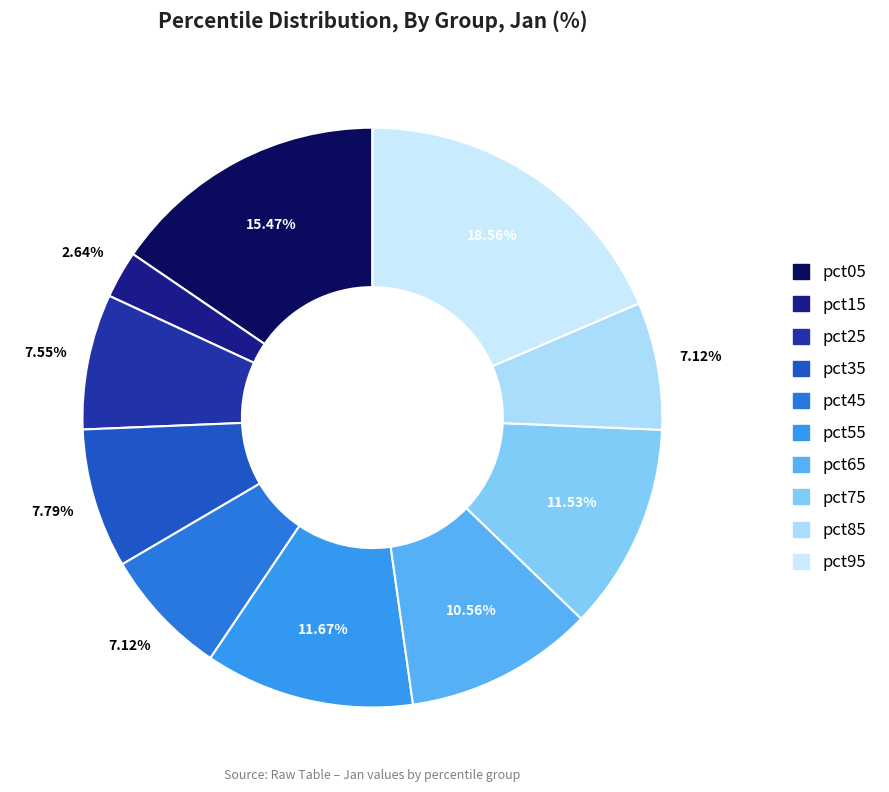

Which has a higher value, pct85 or pct25?

pct25